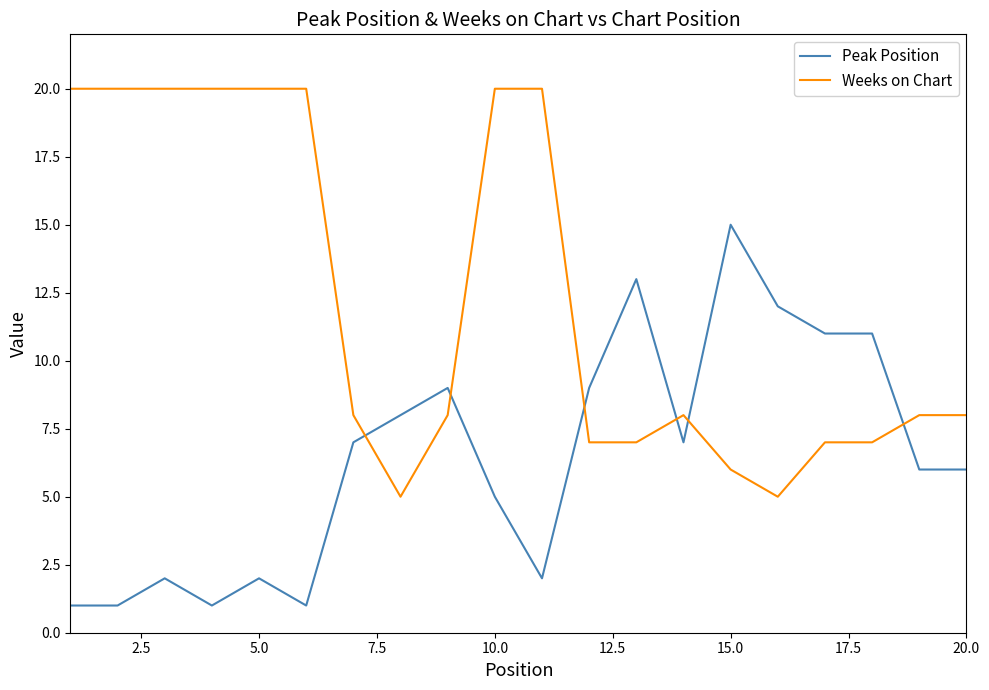

Which series ends up on top after the final intersection of Weeks on Chart and Peak Position?

Weeks on Chart